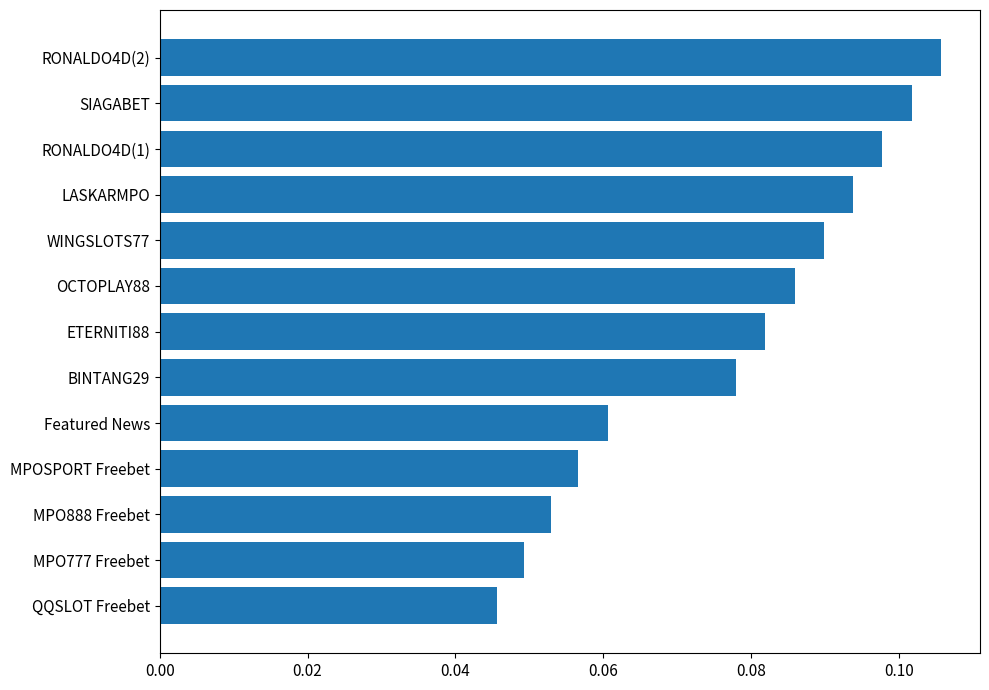

List the labels in order of value, largest first.

RONALDO4D(2), SIAGABET, RONALDO4D(1), LASKARMPO, WINGSLOTS77, OCTOPLAY88, ETERNITI88, BINTANG29, Featured News, MPOSPORT Freebet, MPO888 Freebet, MPO777 Freebet, QQSLOT Freebet